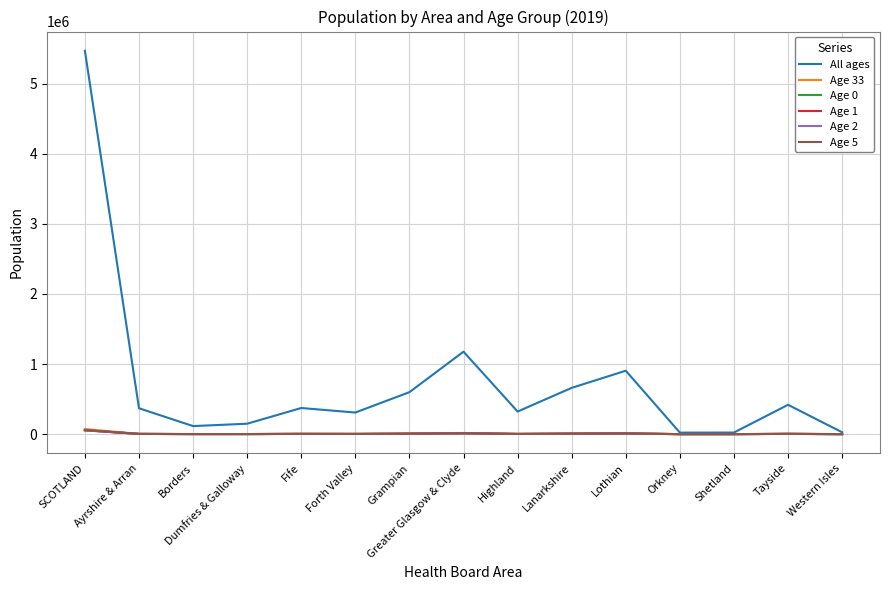

How many interior local valleys does the All ages series have?

4